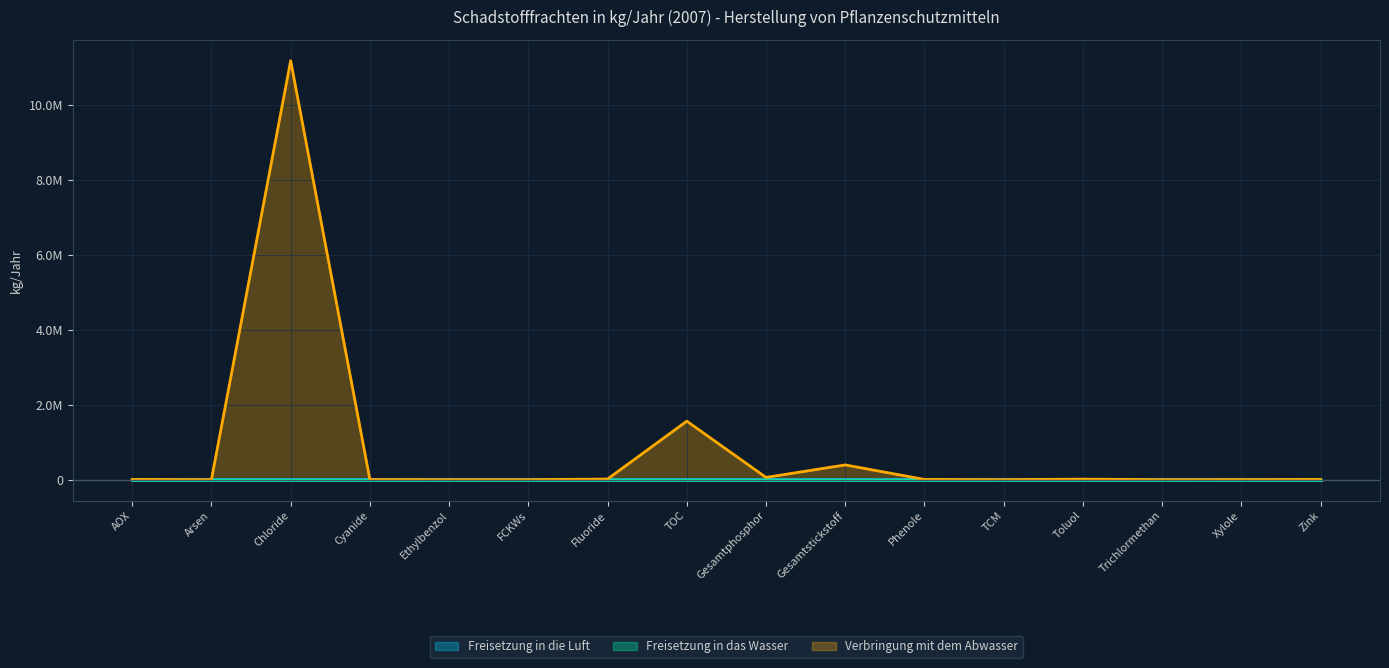

True or false: Freisetzung in die Luft and Verbringung mit dem Abwasser intersect in this chart.

True